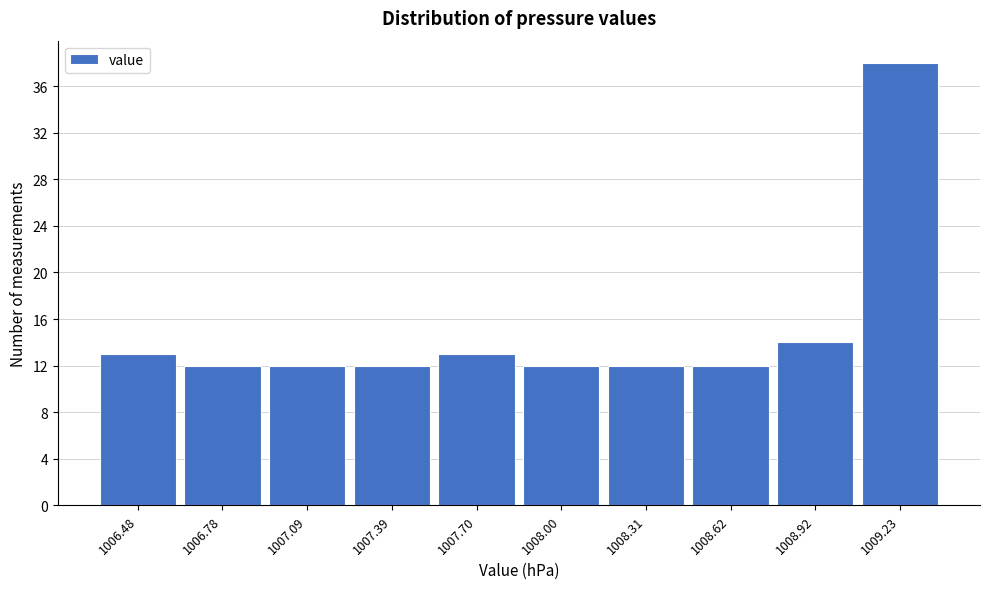

Reading left to right, what are all the values shown in this chart?

13	12	12	12	13	12	12	12	14	38